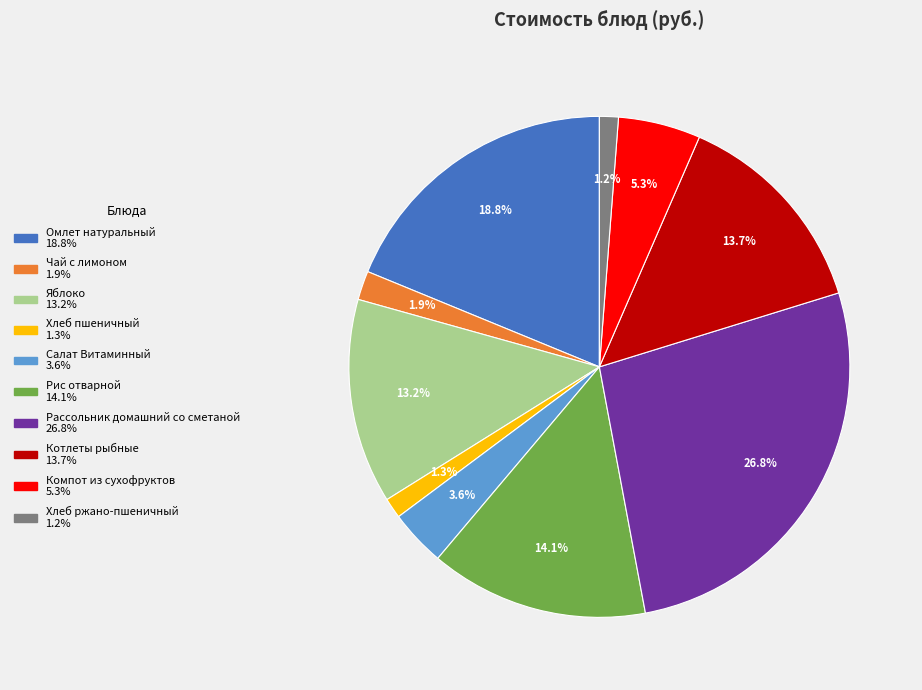

Is there any slice that represents more than half of the pie?

No